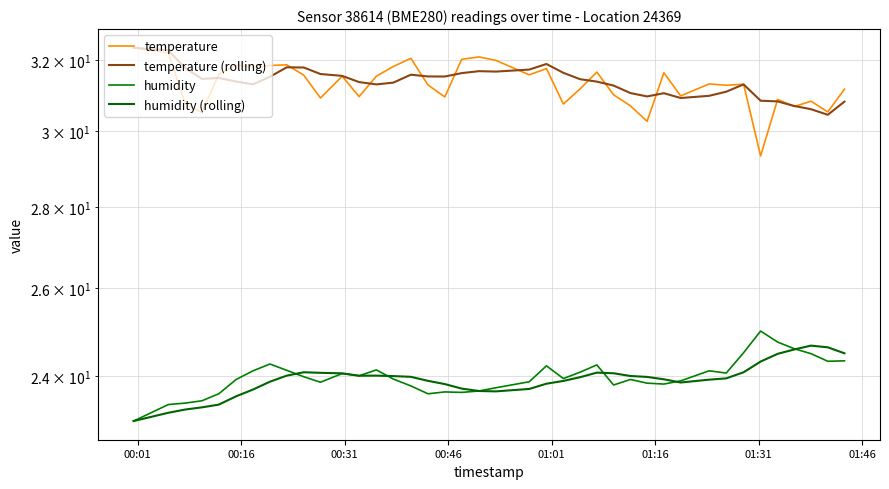

True or false: humidity has a value of 34.0 at 39.

False